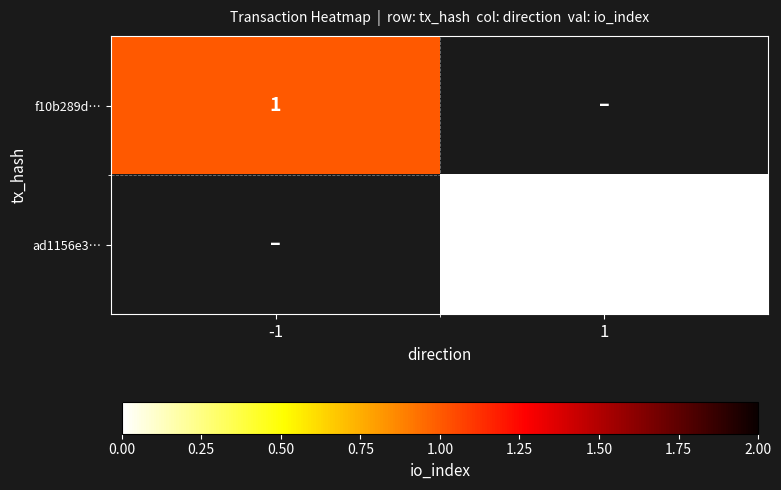

Is it true that f10b289d… equals 1 at -1?

True